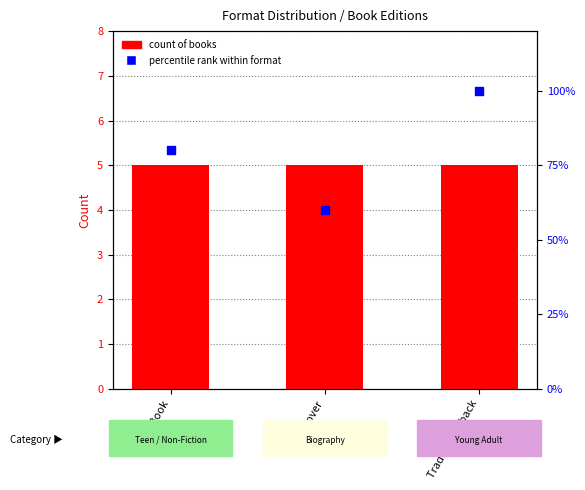

Is the value of percentile rank within format at Hardcover greater than the value of Count of books at eBook?

Yes